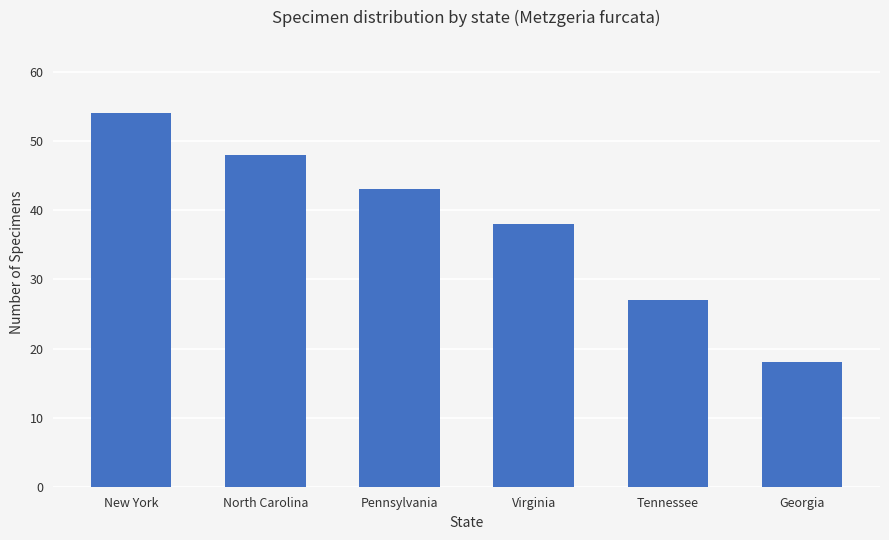

Approximately how many times larger is the value at North Carolina compared to Virginia?

1.3